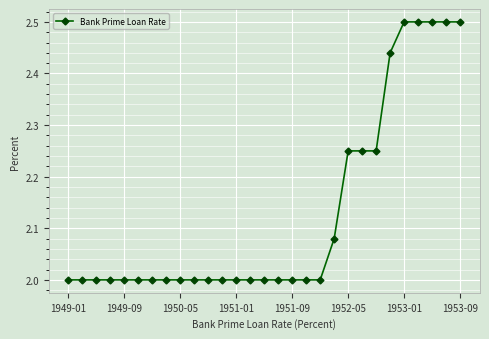

What is the sum of all values?

61.8